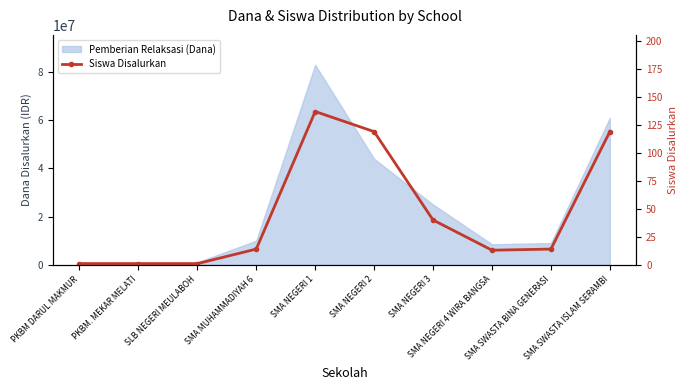

How many points are higher than both their immediate neighbors (excluding endpoints)?

1